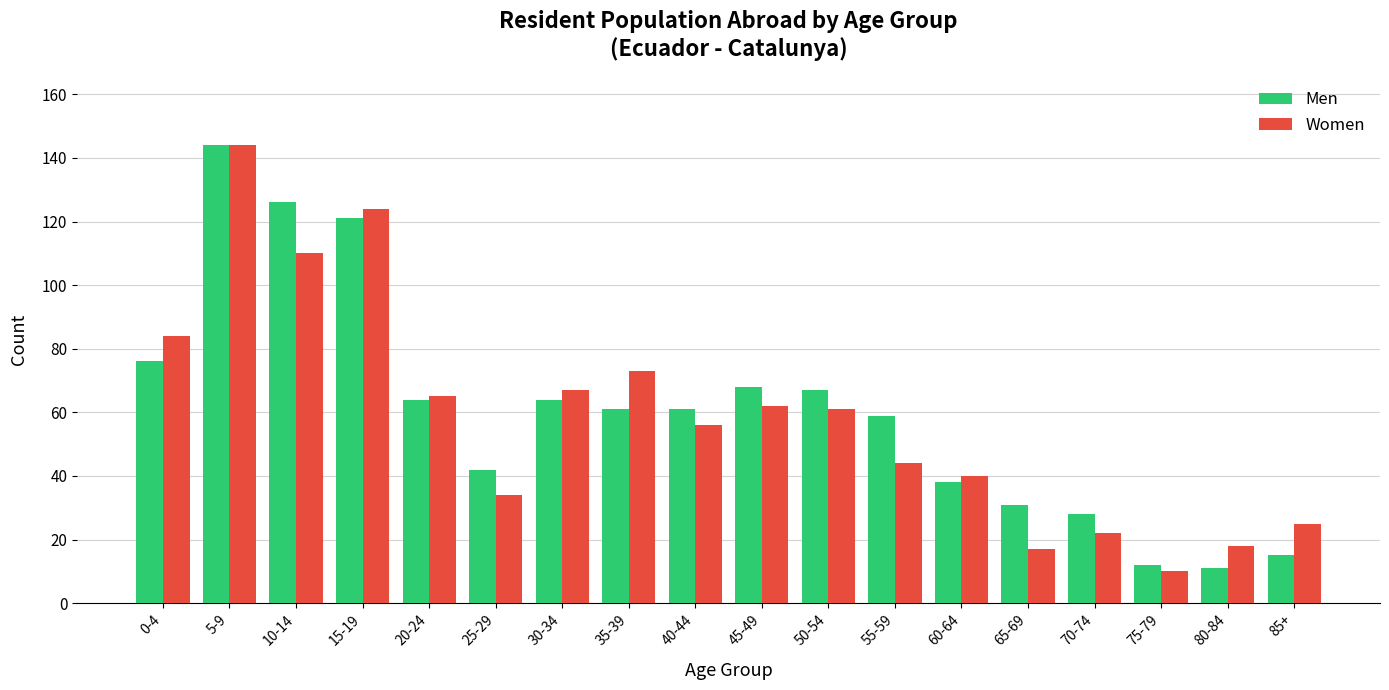

Reading left to right, list all the values displayed in this chart.

Men: 76	144	126	121	64	42	64	61	61	68	67	59	38	31	28	12	11	15
Women: 84	144	110	124	65	34	67	73	56	62	61	44	40	17	22	10	18	25